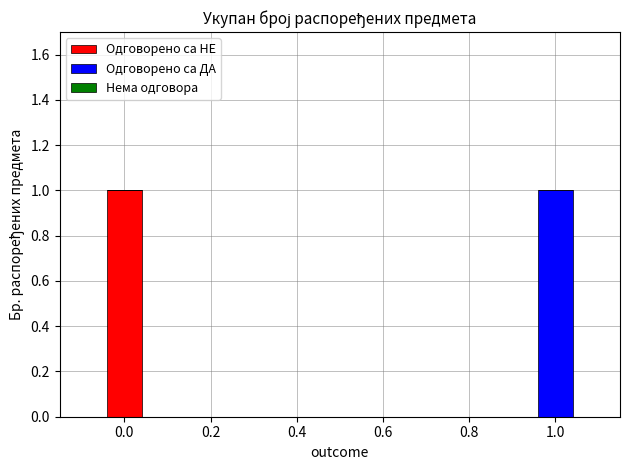

How many distinct data groups are displayed?

2